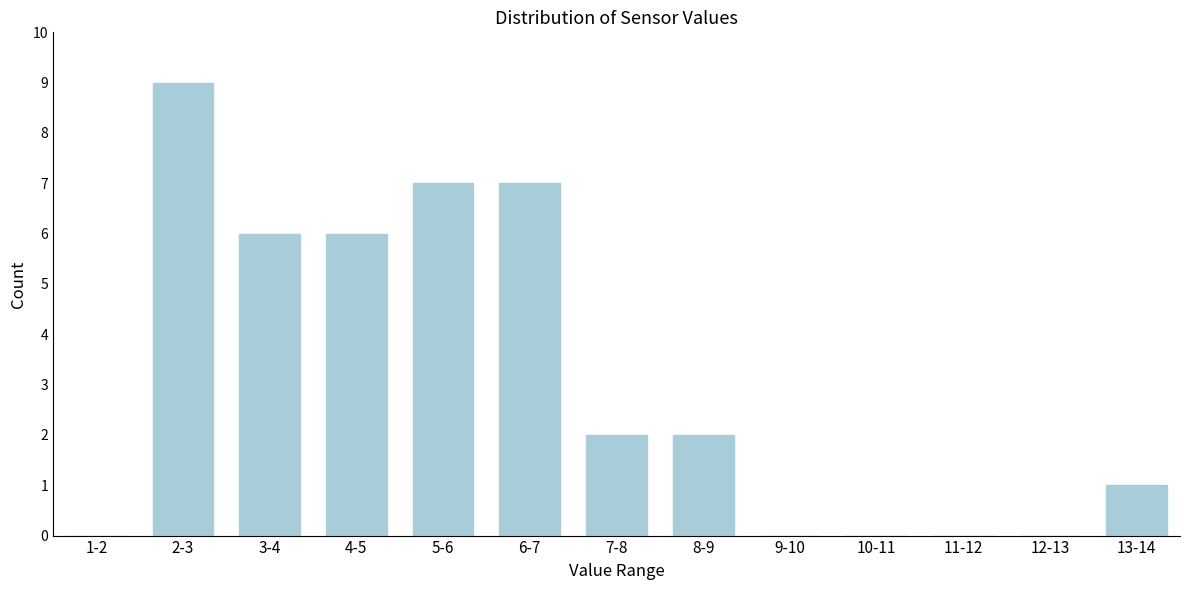

Reading left to right, transcribe all the data shown in this chart.

1-2=0	2-3=9	3-4=6	4-5=6	5-6=7	6-7=7	7-8=2	8-9=2	9-10=0	10-11=0	11-12=0	12-13=0	13-14=1